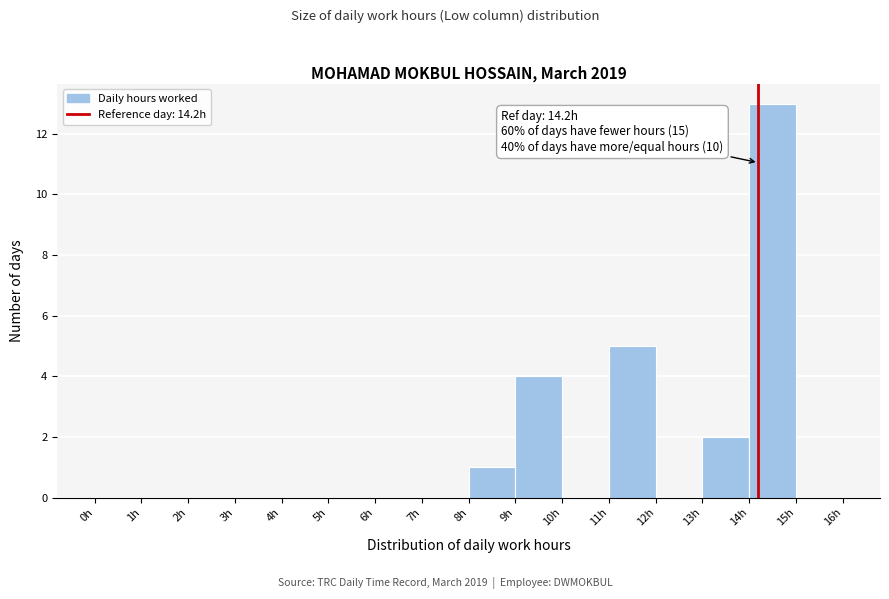

Which range on the x-axis has the tallest bar?

14 to 15